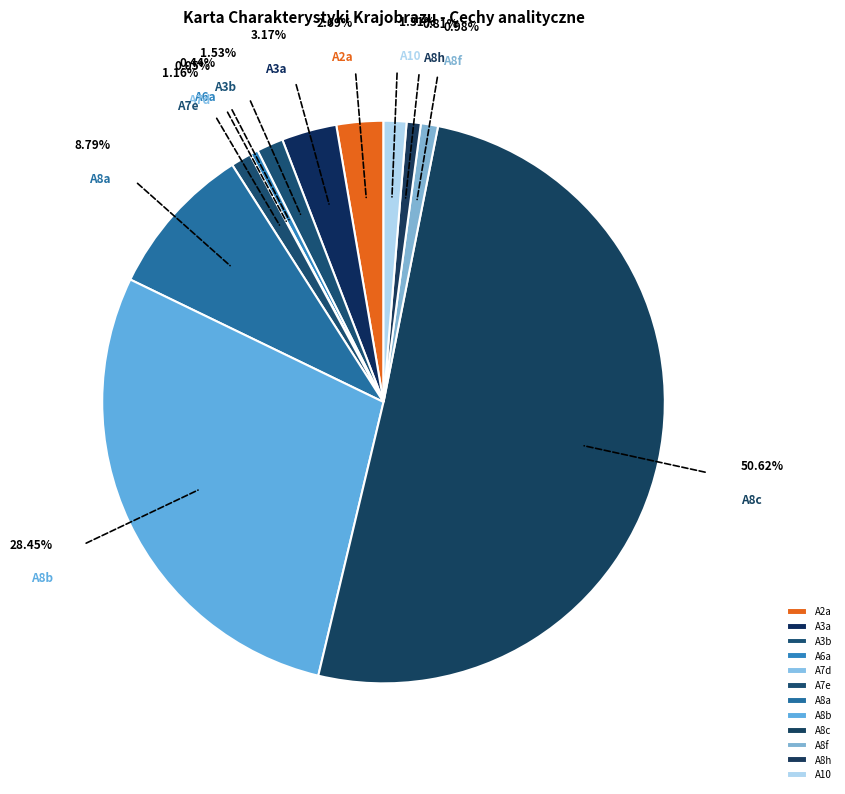

The A8b slice represents 28% of the pie. True or false?

True